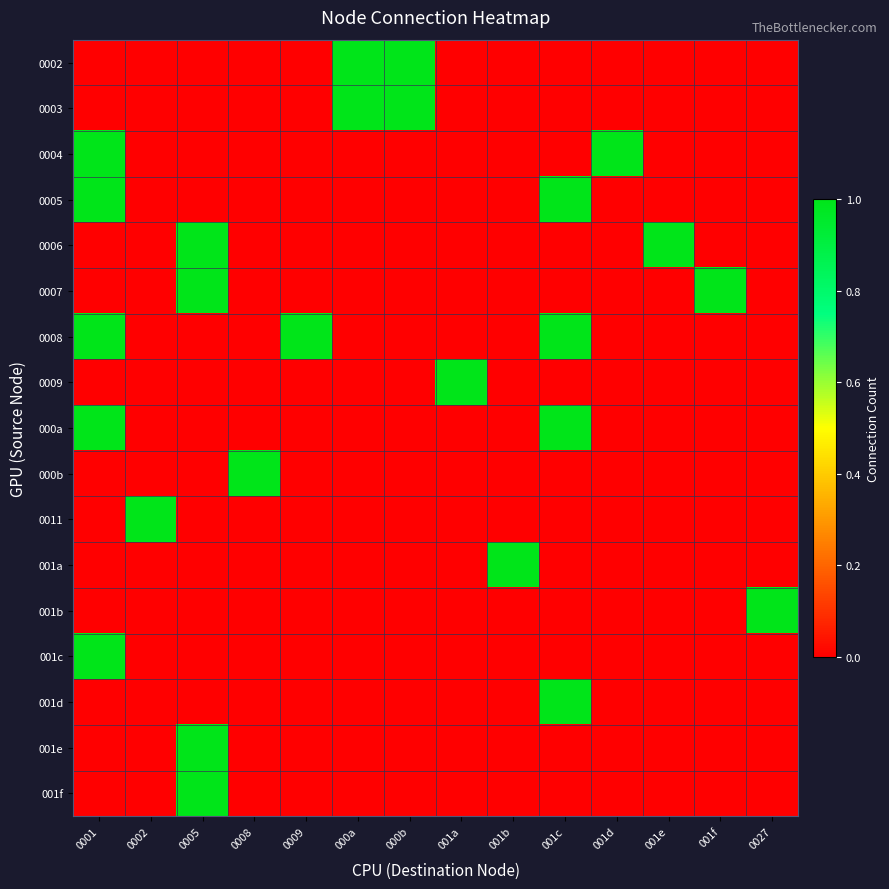

Which label corresponds to the largest value in the chart?

000a